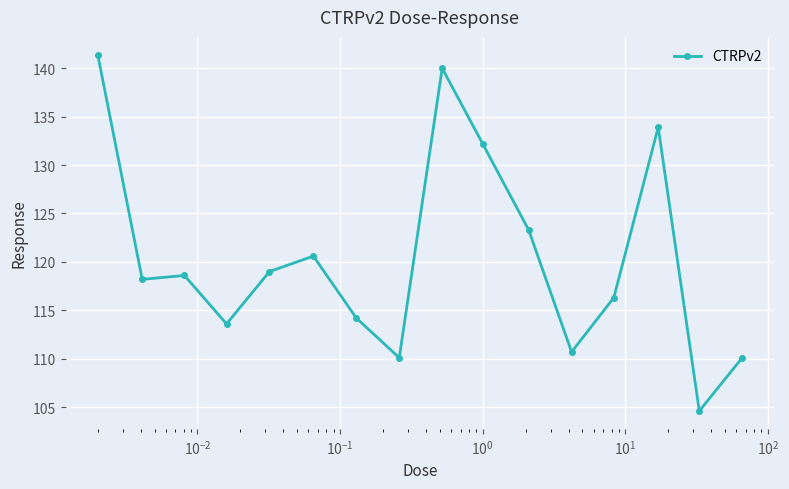

True or false: the data has more than 1 interior local peaks.

True